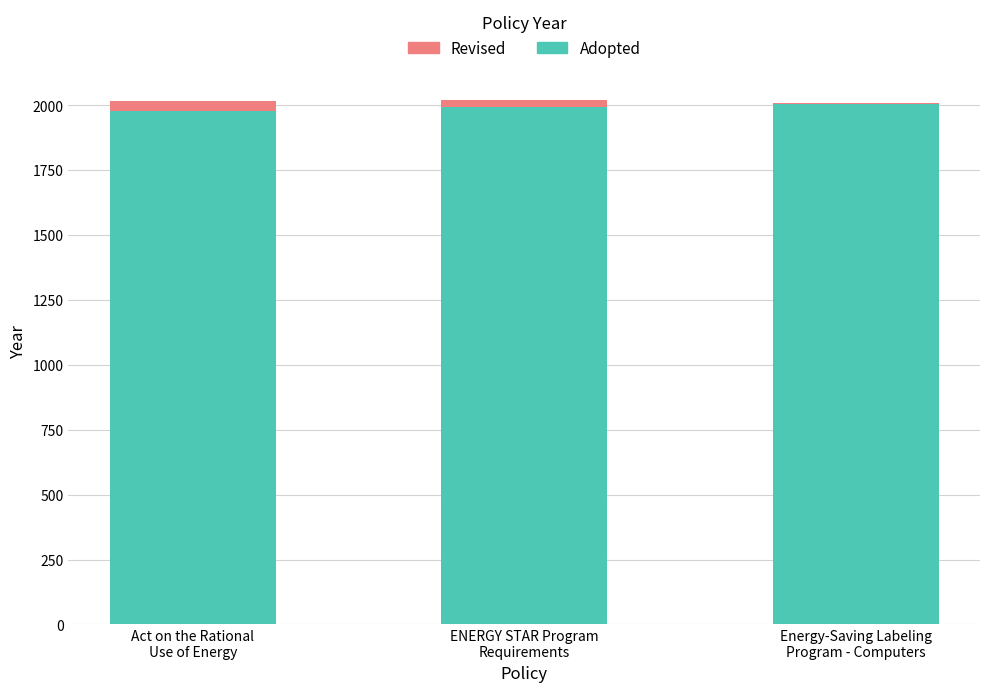

What is the maximum value for Adopted?

2004